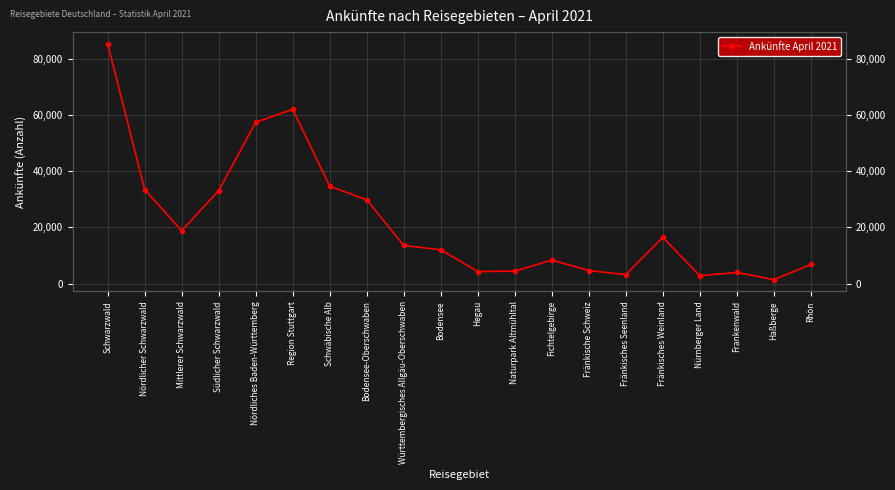

What value does the data have at Württembergisches Allgäu-Oberschwaben?

13540